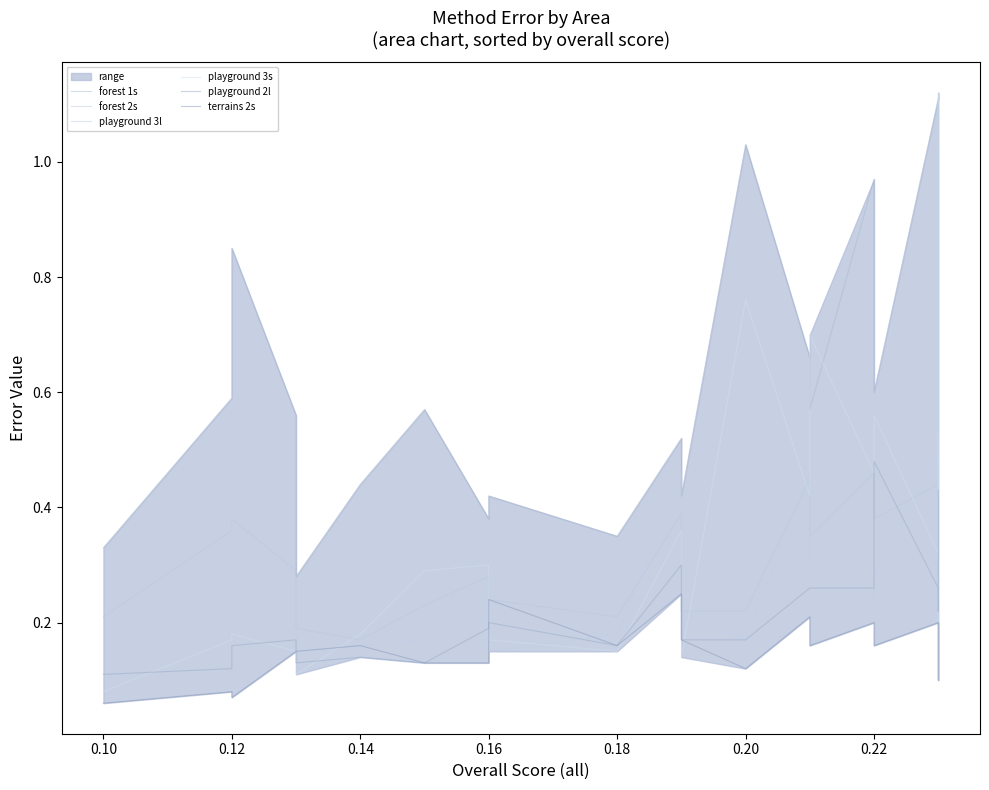

At how many categories does at least one series exceed 0?

20